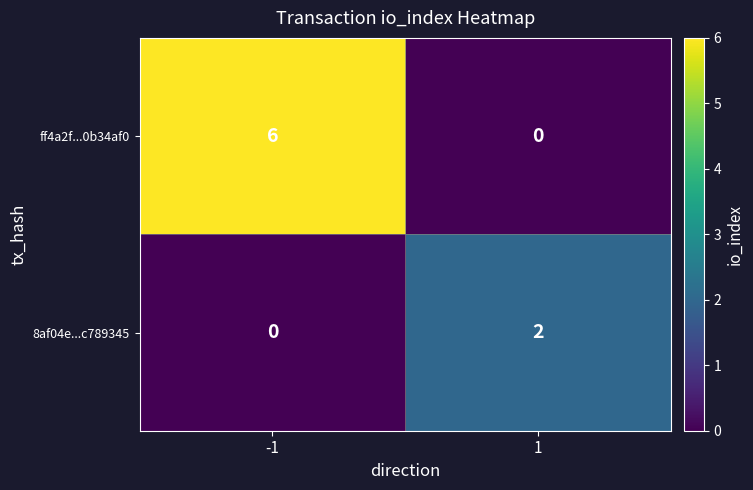

Rank the series by their maximum value, from lowest to highest.

8af04e...c789345, ff4a2f...0b34af0